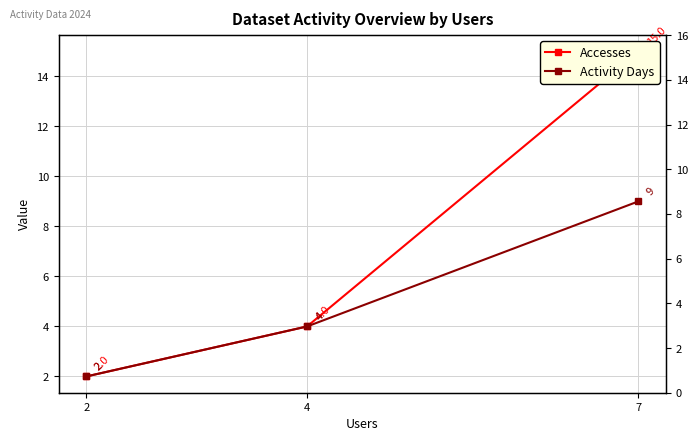

At which category is the sum across all series the highest?

7